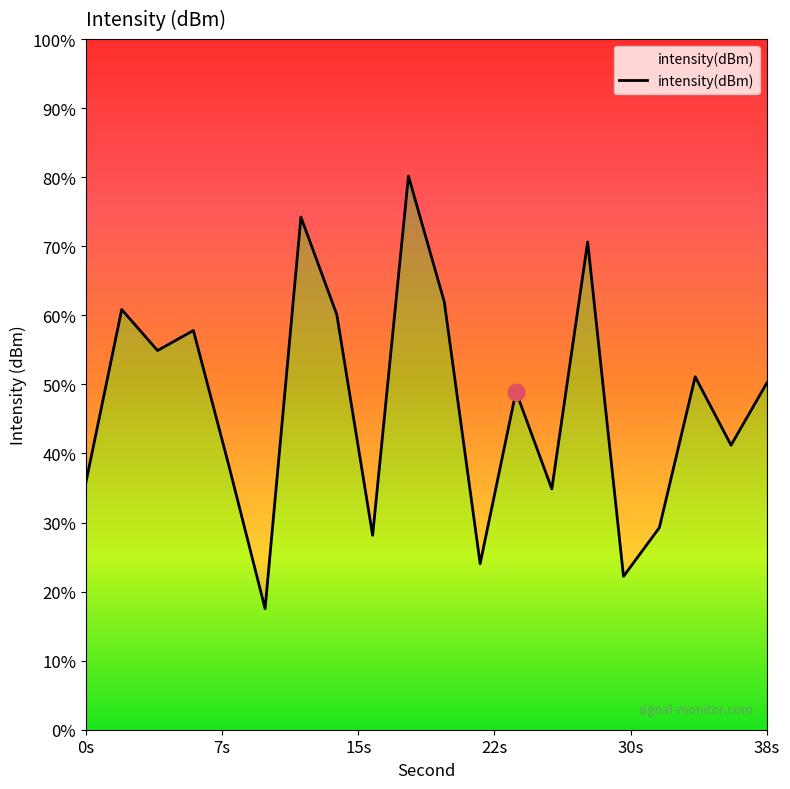

Where is the first local minimum?

4